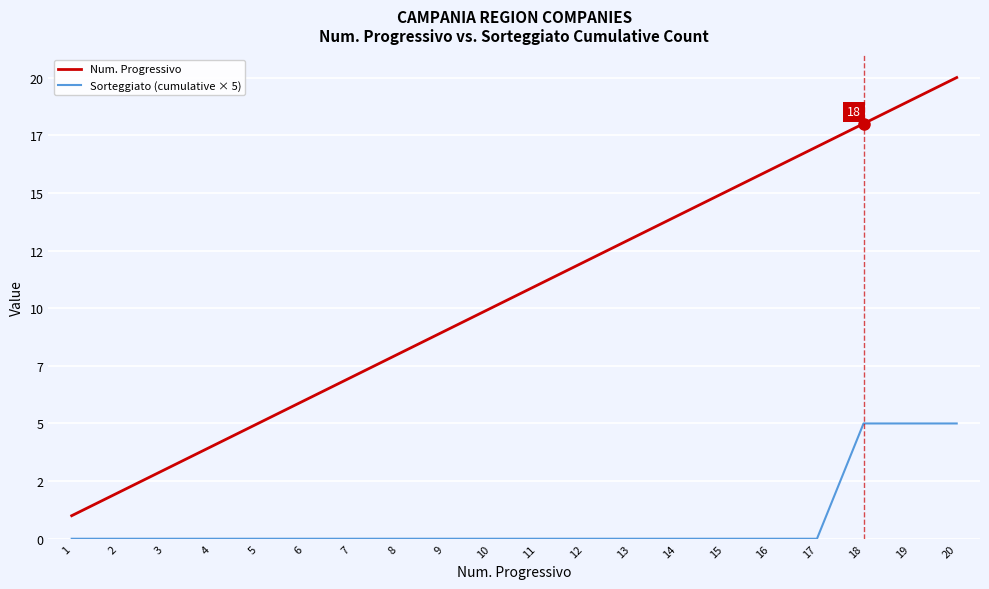

Is this an area chart (filled region under the line)?

No